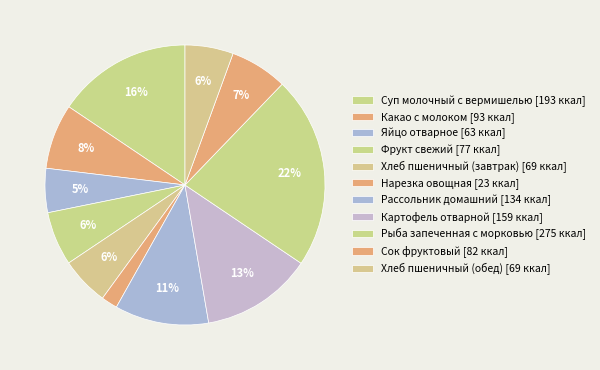

Does any single category account for the majority?

No